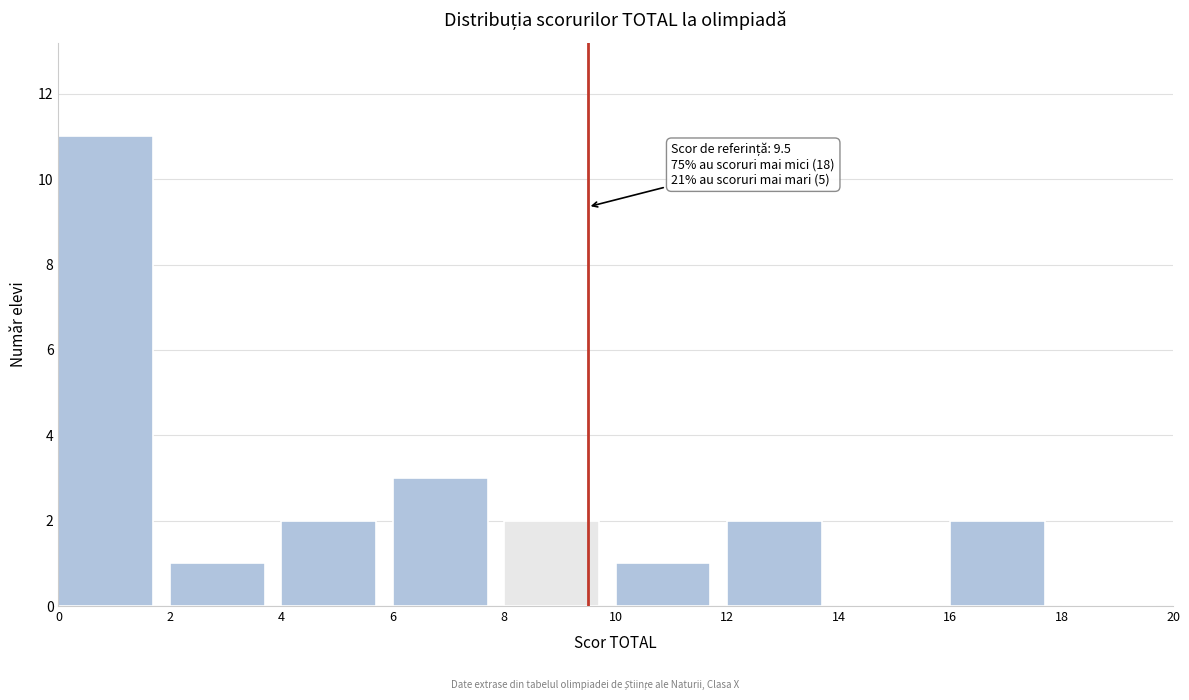

Which range on the x-axis has the tallest bar?

0 to 2